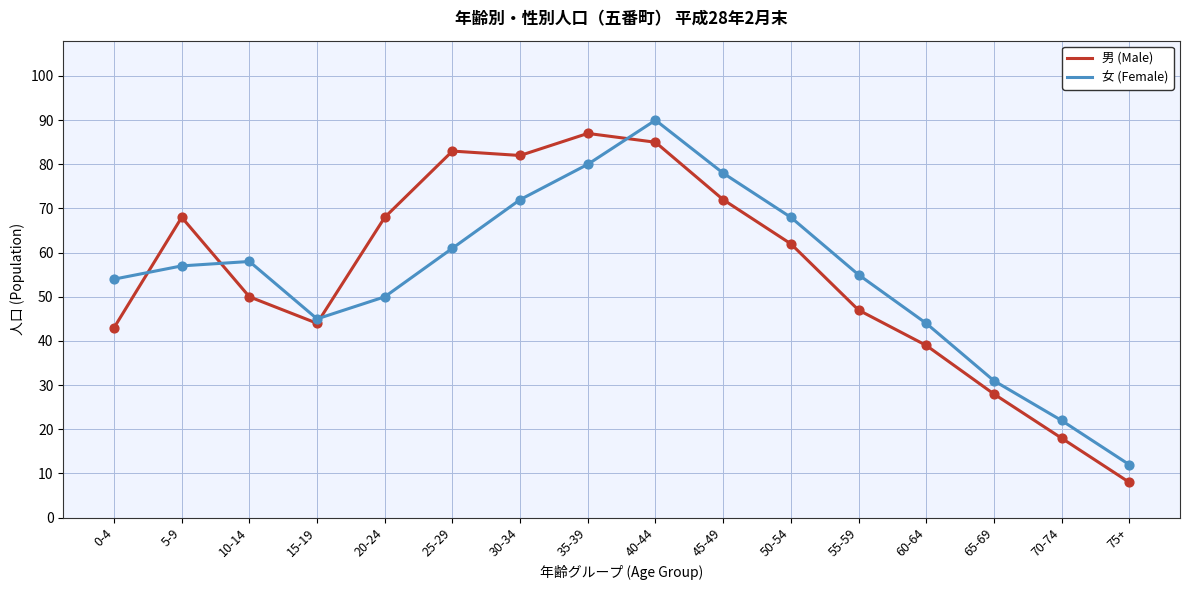

Between 20-24 and 30-34, which series saw the biggest shift?

女 (Female)